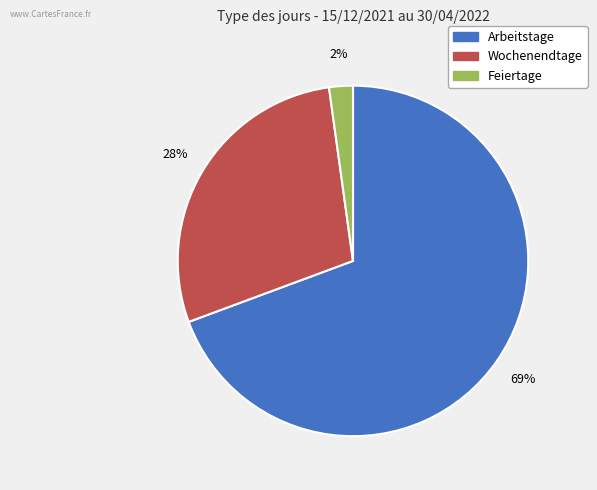

True or false: Wochenendtage accounts for 28% of the total.

True